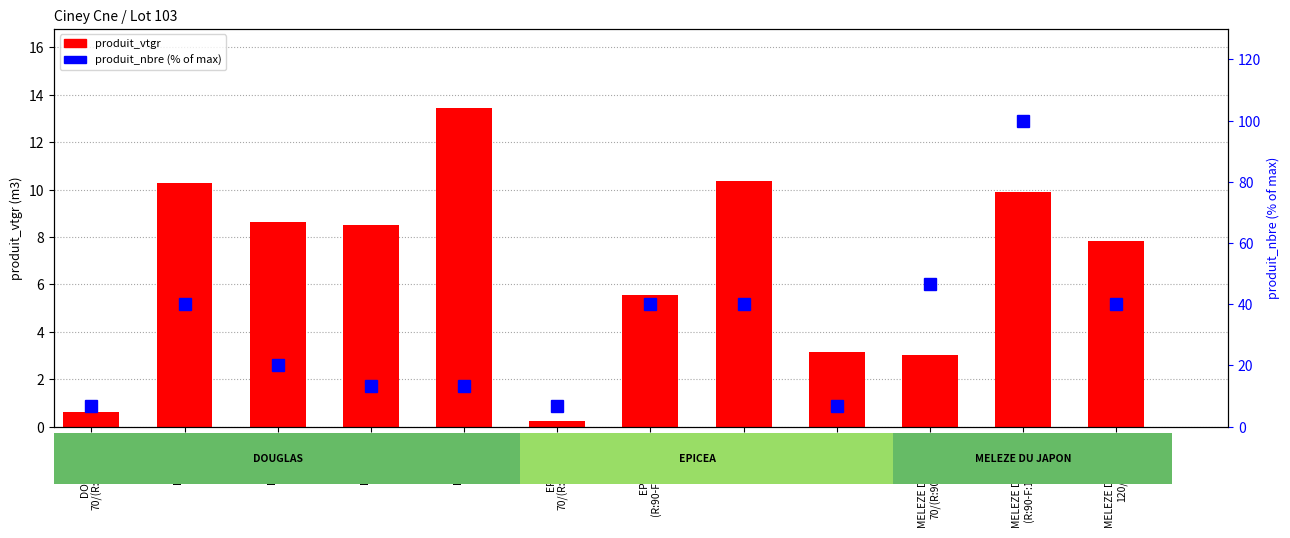

Reading right to left, transcribe all the data shown in this chart.

produit_vtgr: 7.8	9.9	3.0	3.2	10.3	5.5	0.2	13.4	8.5	8.6	10.3	0.6
produit_nbre (% of max): 40.0	100.0	46.7	6.7	40.0	40.0	6.7	13.3	13.3	20.0	40.0	6.7